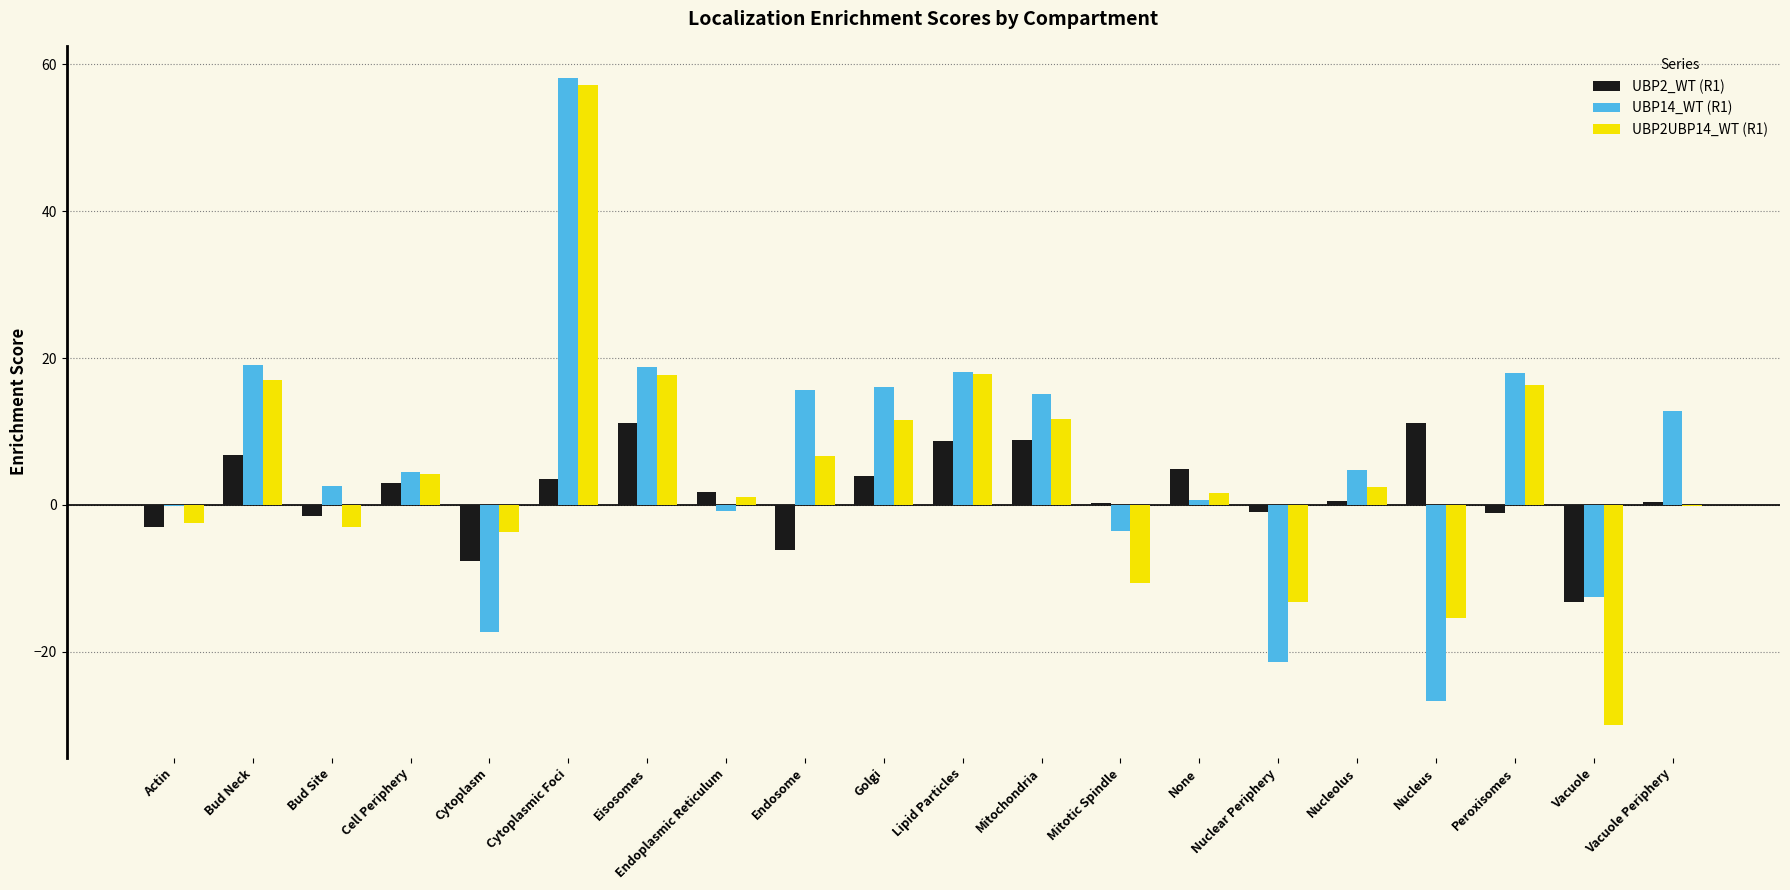

What is the greatest value displayed?

58.1